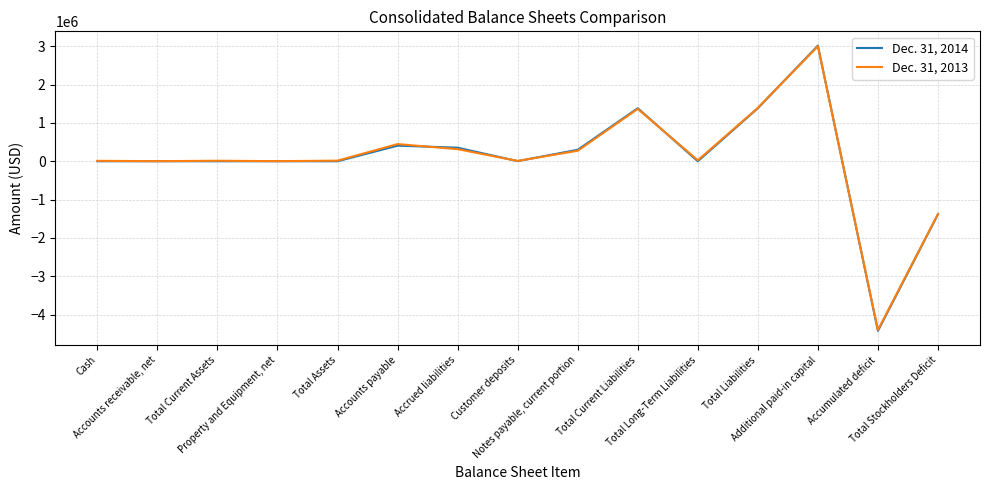

Between which two adjacent categories do Dec. 31, 2014 and Dec. 31, 2013 first intersect?

Accounts payable and Accrued liabilities